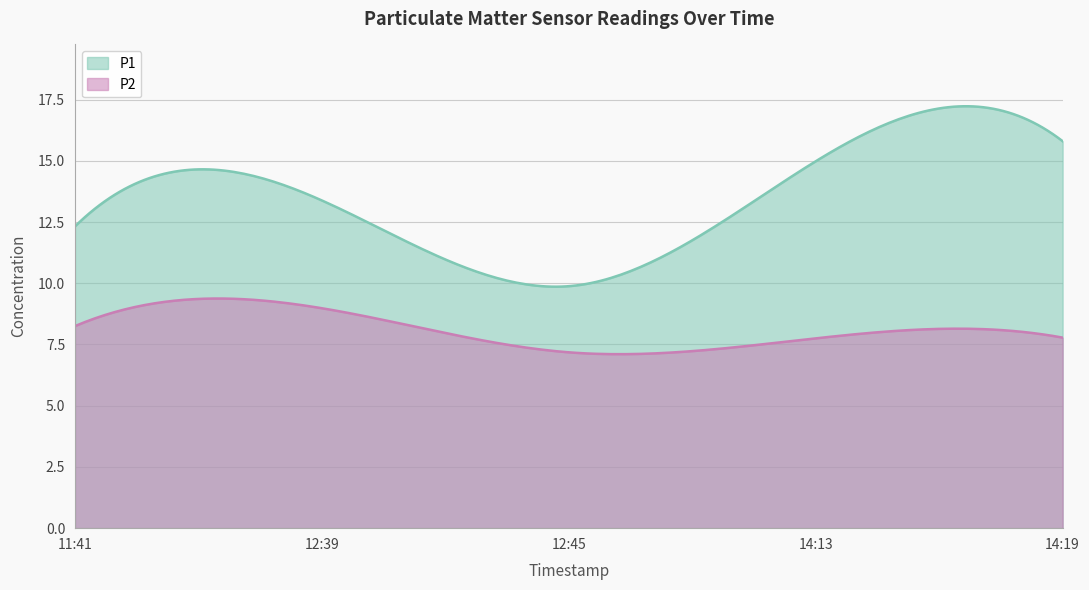

True or false: P2 and P1 intersect in this chart.

False